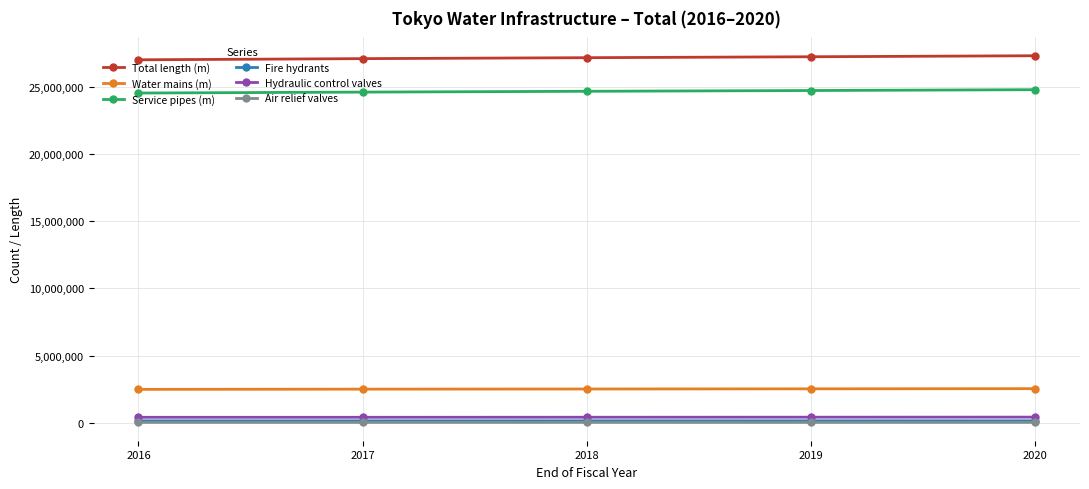

How many data points in Hydraulic control valves are less than 399750?

2